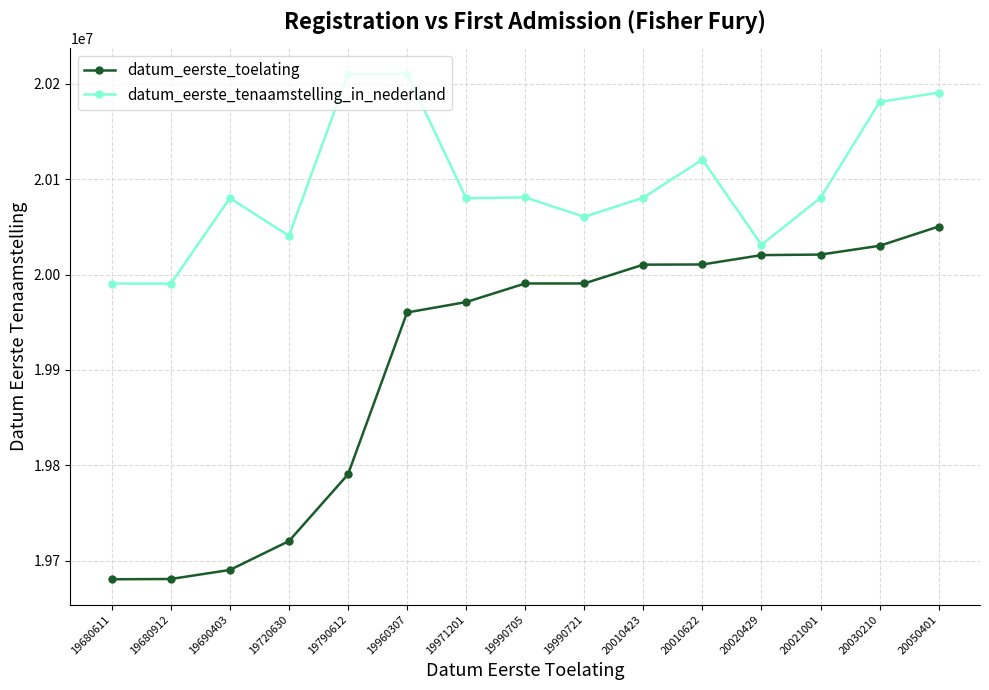

What is the lowest value of the datum_eerste_tenaamstelling_in_nederland series?

19990521